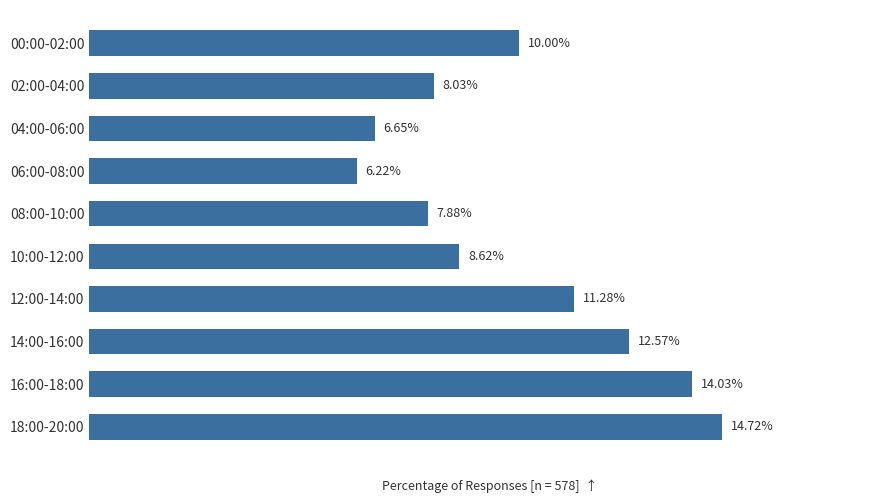

Rank the categories by value from highest to lowest.

18:00-20:00, 16:00-18:00, 14:00-16:00, 12:00-14:00, 00:00-02:00, 10:00-12:00, 02:00-04:00, 08:00-10:00, 04:00-06:00, 06:00-08:00